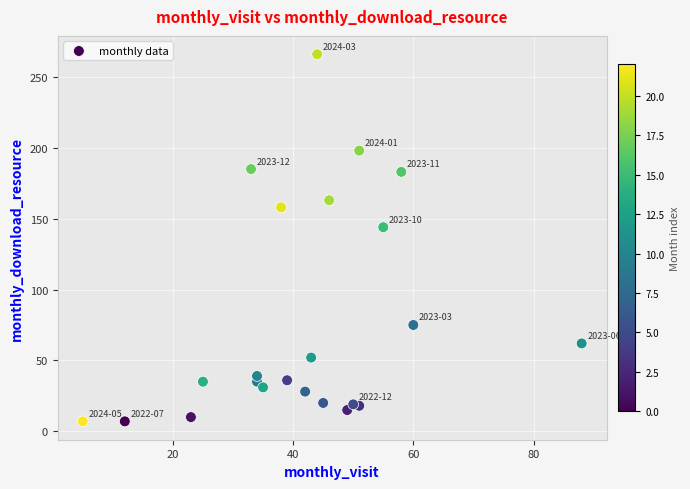

What Y value in the scatter plot is closest to 136?

144